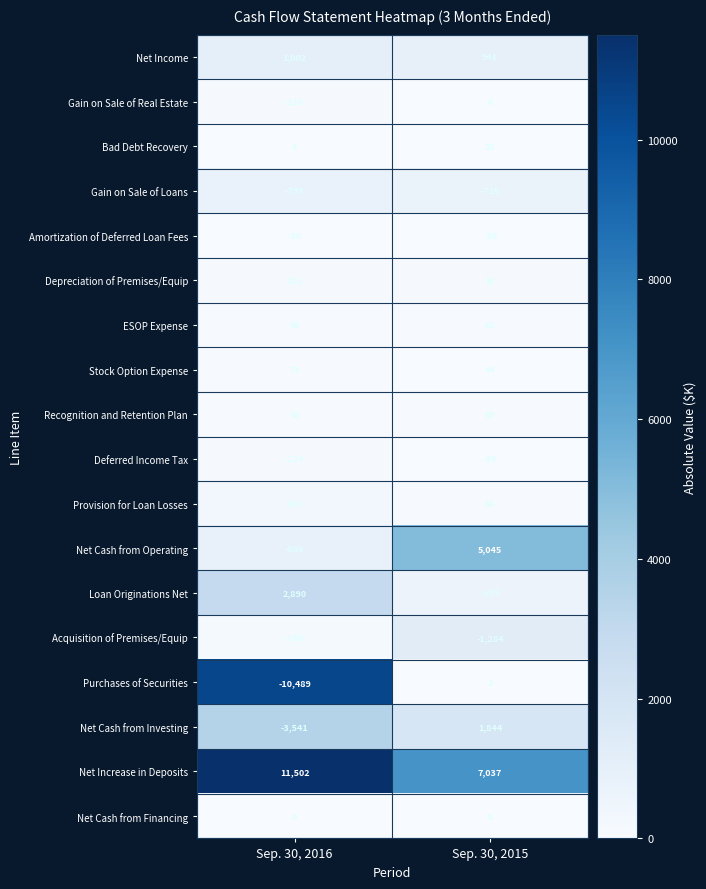

At how many categories does at least one series exceed 363?

2